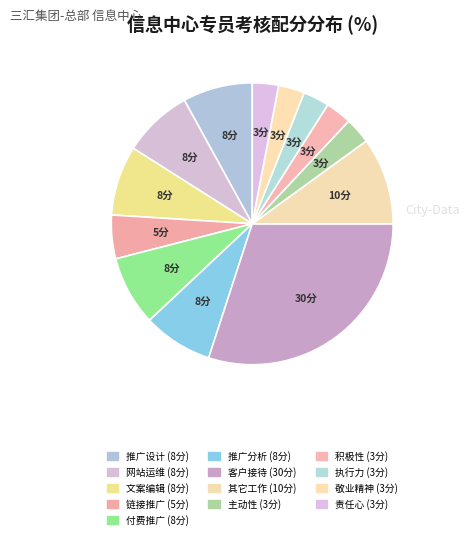

What is the ratio of the value at 付费推广 to the value at 执行力?

2.7